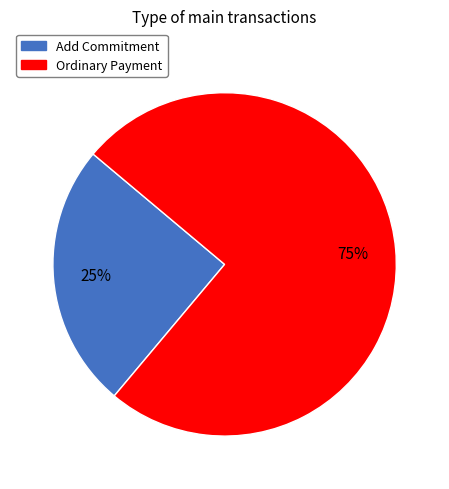

Which slice is the largest?

Ordinary Payment